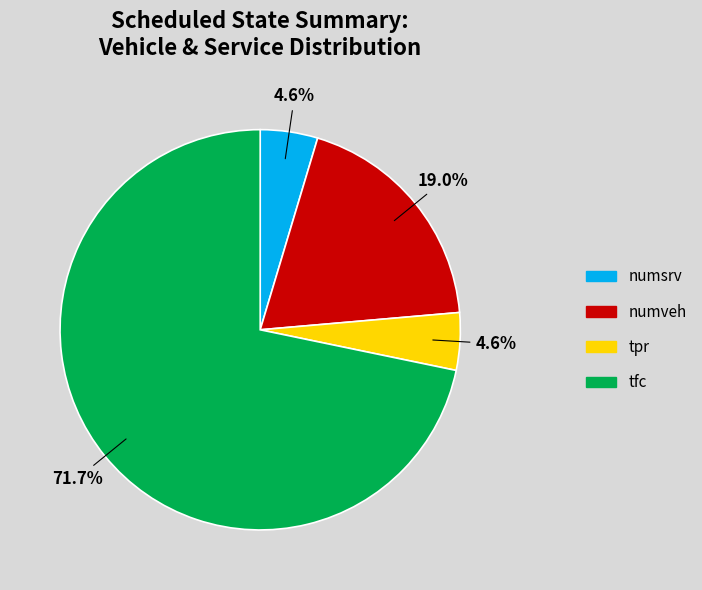

What percentage is the tfc slice, to the nearest percent?

72%